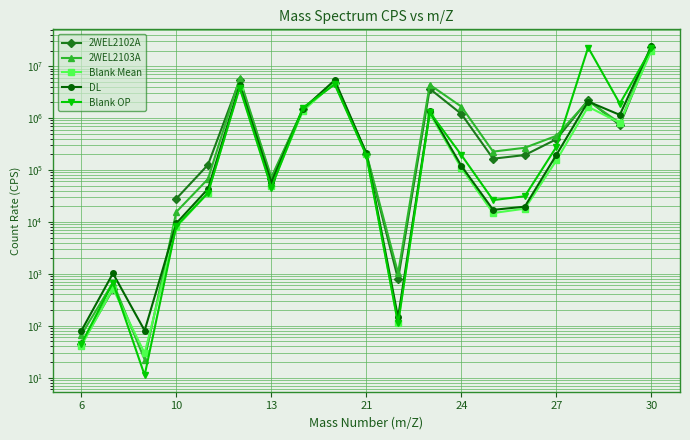

True or false: Blank OP has more than 2 interior local peaks.

True